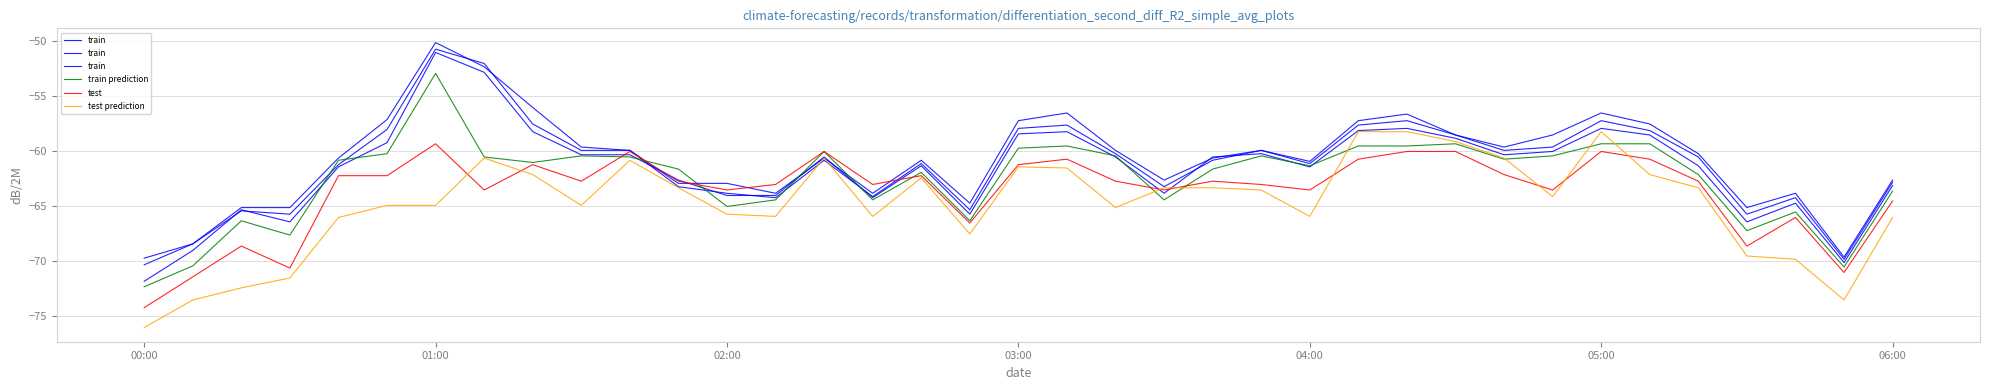

True or false: train prediction has a value of -66.3 at 17.

True